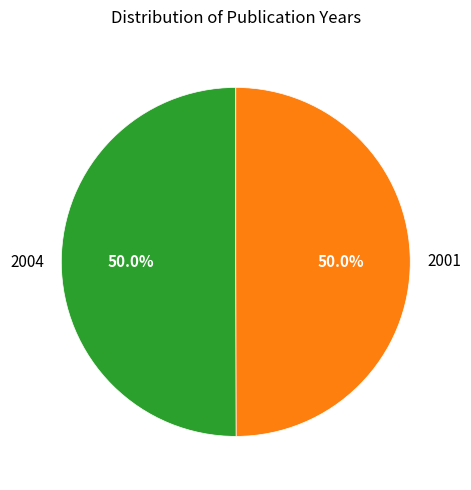

What is the total percentage of 2004 and 2001?

100.0%